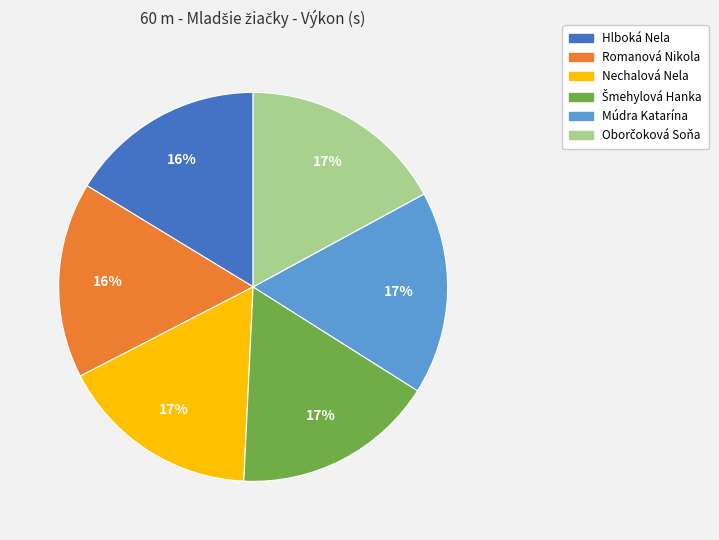

Does any single category account for the majority?

No